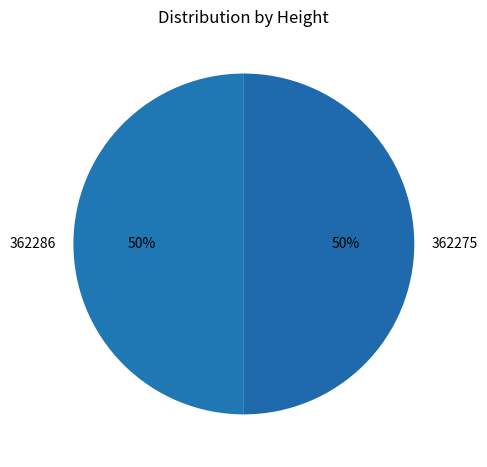

Is it true that 362286 is 50% of the pie?

True